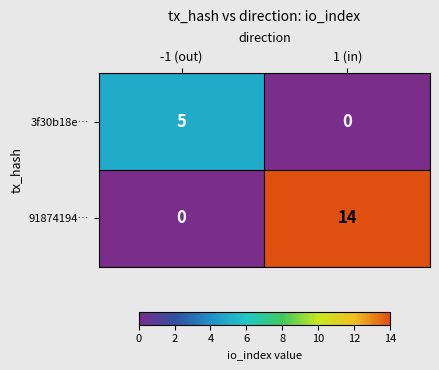

Is it true that 91874194… equals -7 at -1 (out)?

False